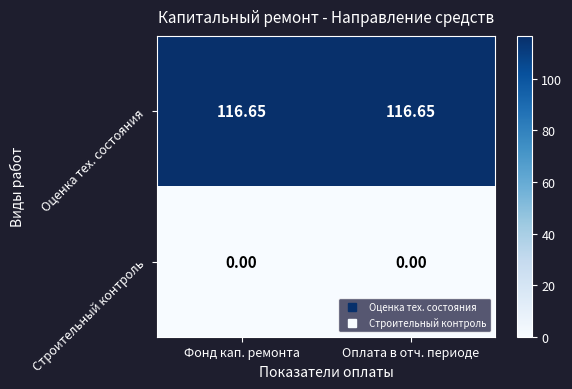

Which series has the largest total across all categories?

Оценка тех. состояния